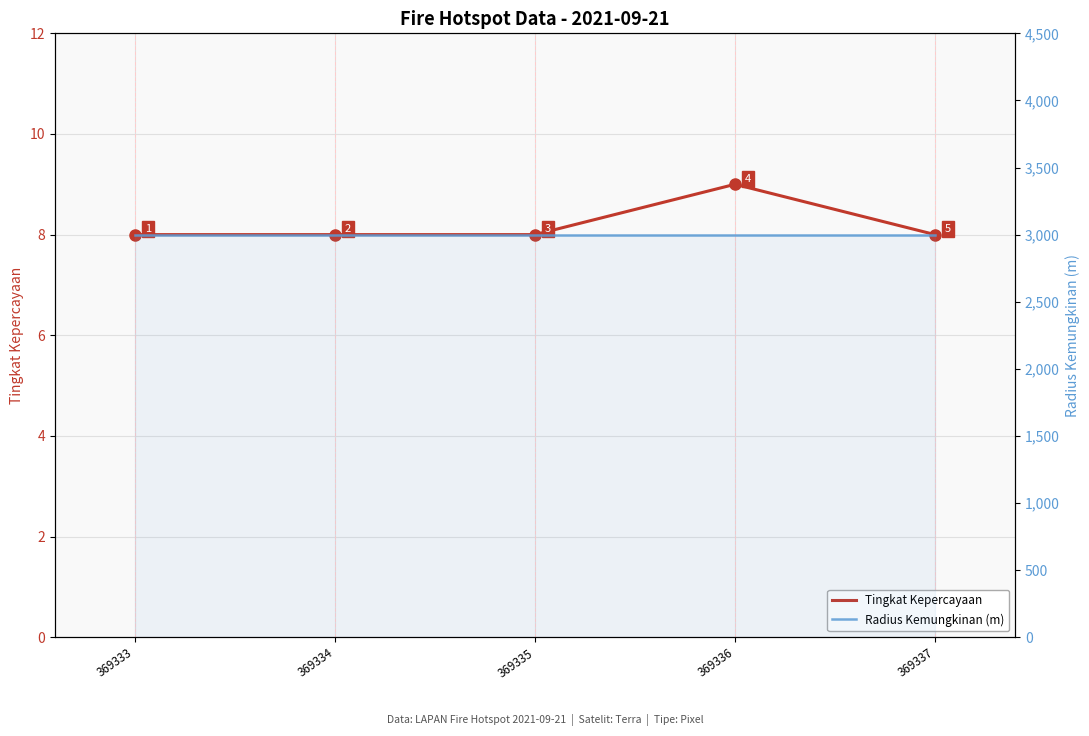

Is it true that Radius Kemungkinan (m) equals 3000 at 369334?

True